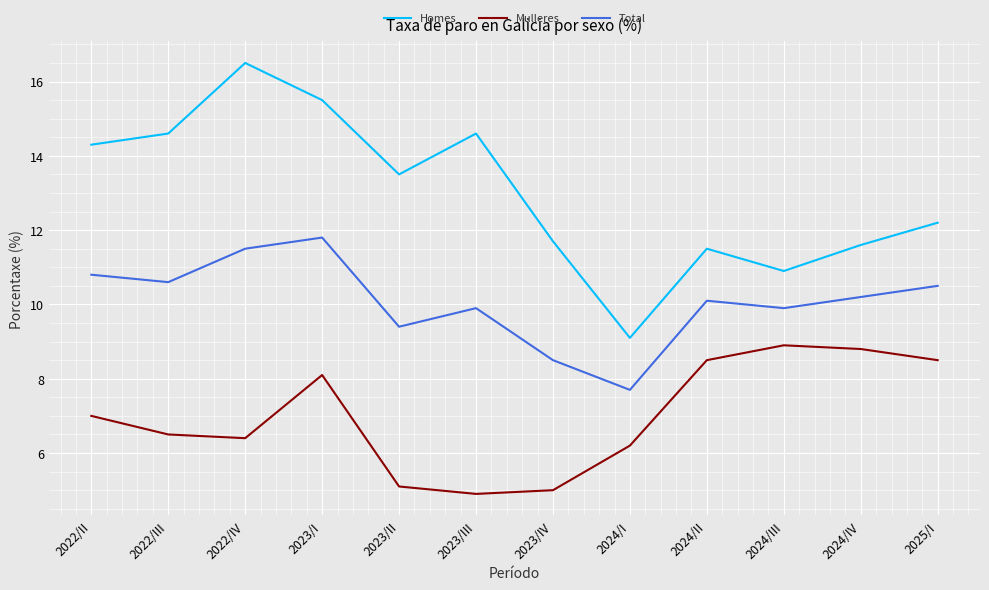

At 2024/IV, list the series in order from largest to smallest.

Homes, Total, Mulleres